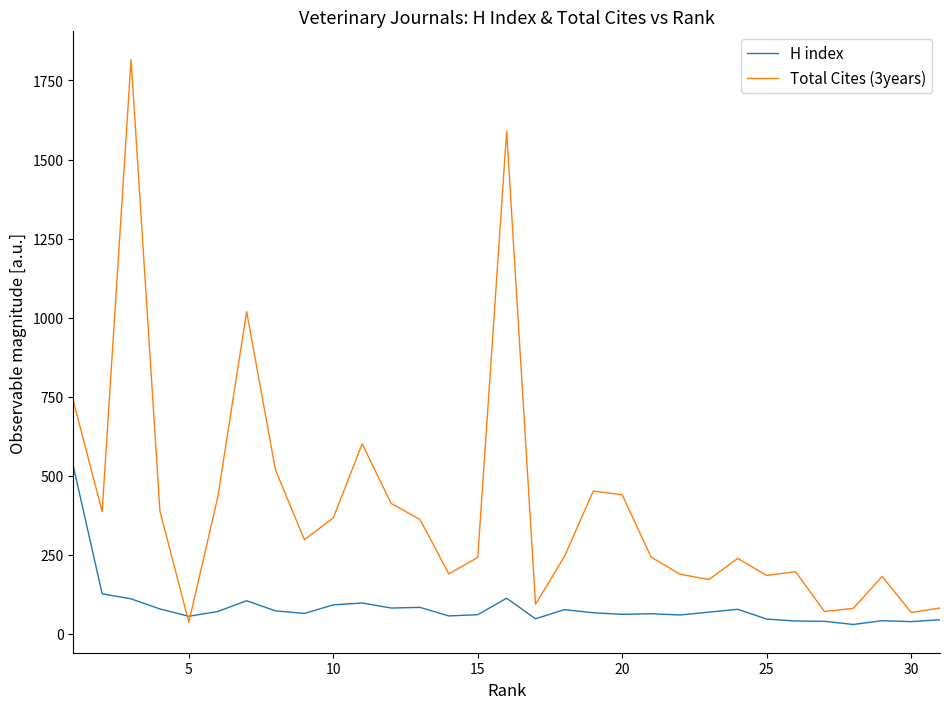

Which series has the largest total across all categories?

Total Cites (3years)